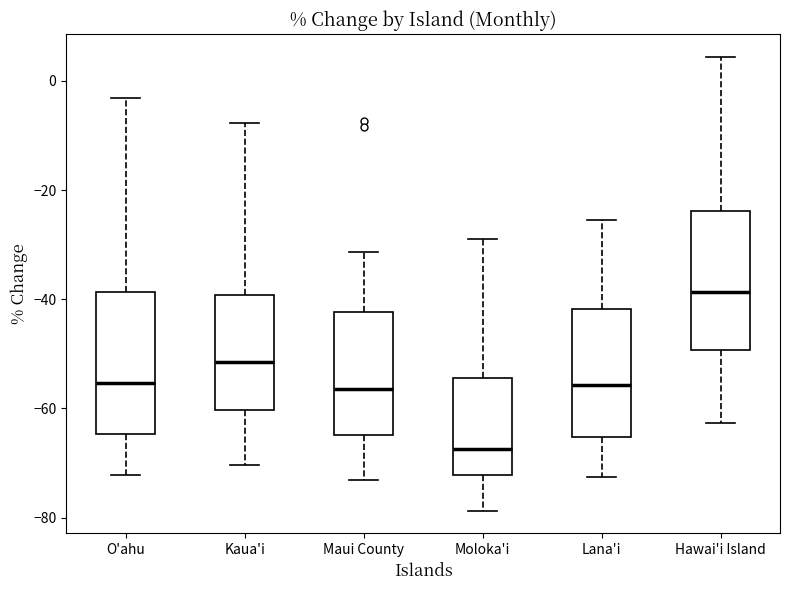

Where is the lower edge of the box for O'ahu on the y-axis? The values are not printed on the chart, so give them approximately, as read against the axis.

-64